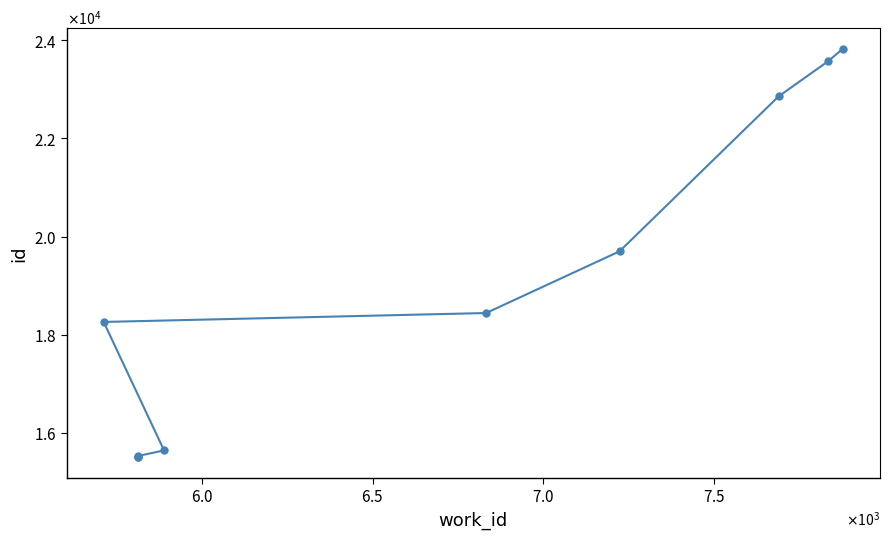

True or false: the data has more than 2 interior local peaks.

False